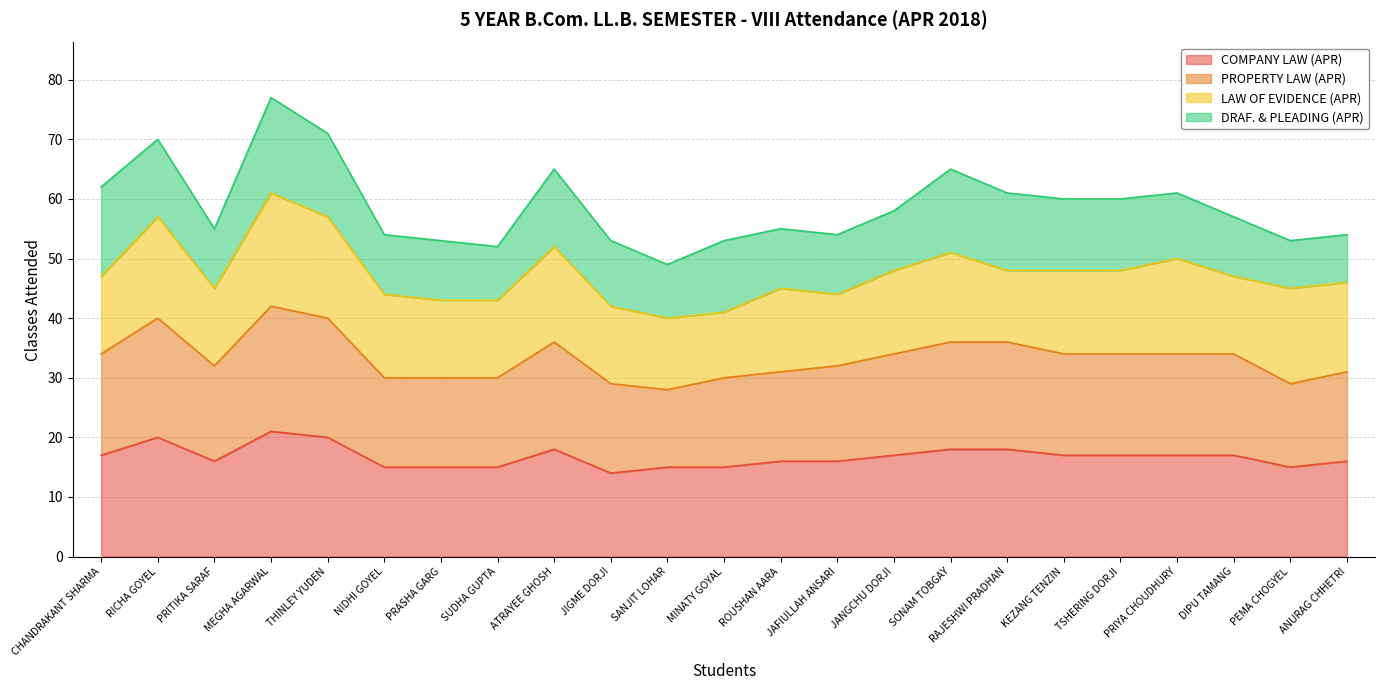

True or false: COMPANY LAW (APR) and PROPERTY LAW (APR) cross at least once.

False